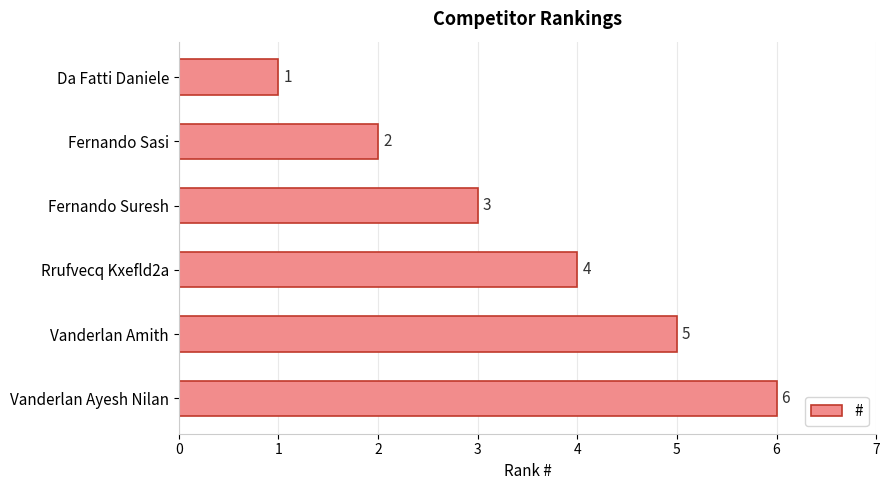

What is the minimum value shown in the chart?

1